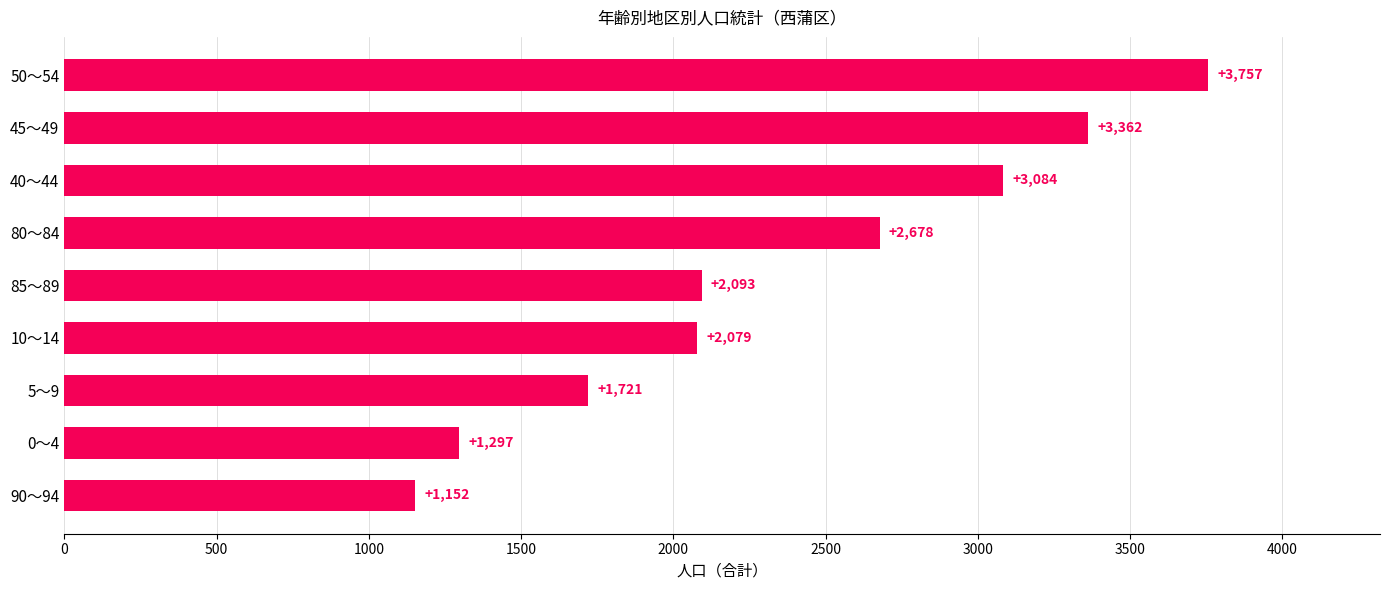

Where is the data nearest to the value 2454?

80～84